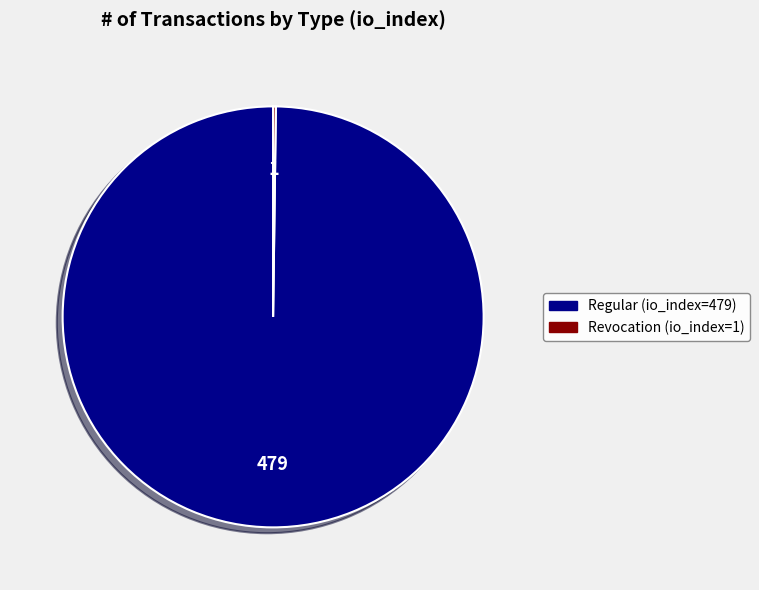

Is it true that Regular (io_index=479) is 100% of the pie?

True